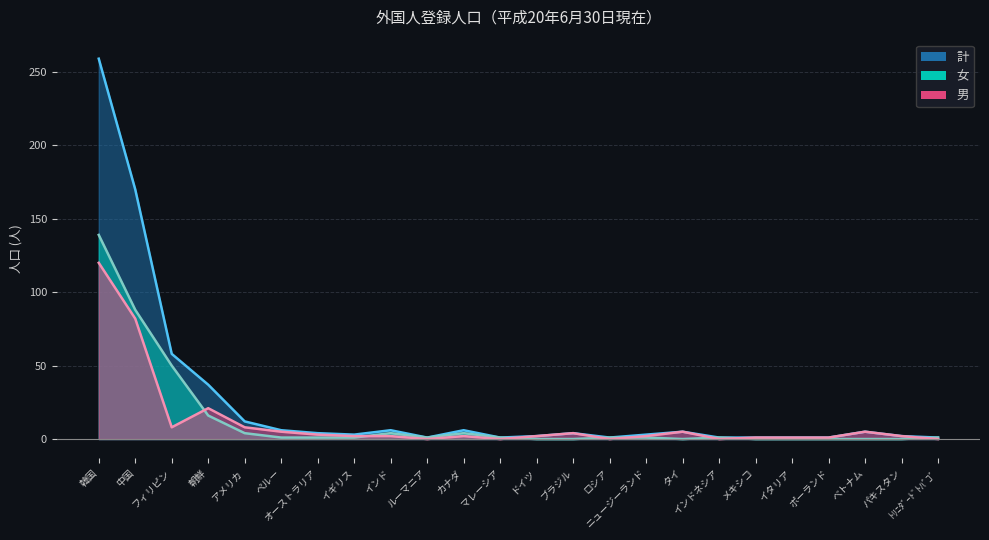

What are all the series names shown in the legend?

男, 女, 計